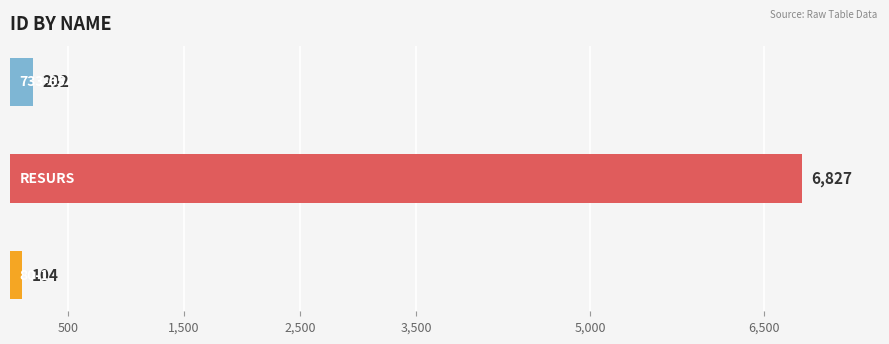

Rank the categories by value from highest to lowest.

RESURS, 733-65, 80-1